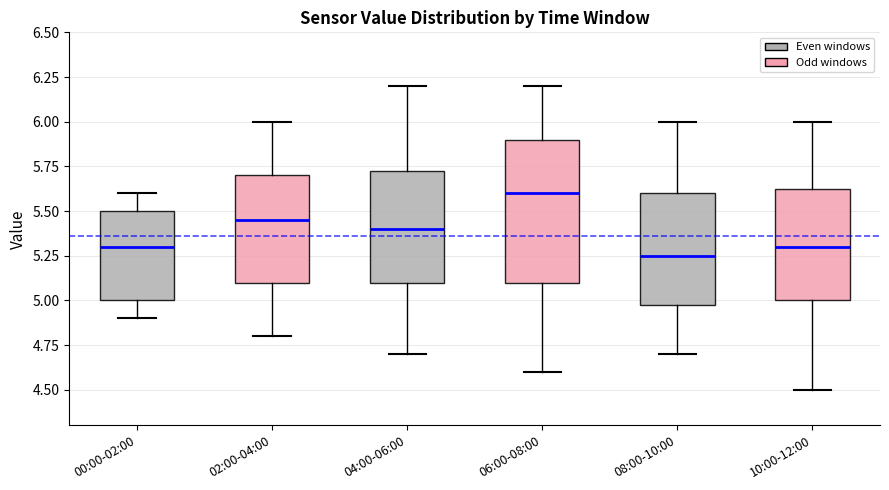

Reading left to right, transcribe this box plot: for each box, give where its median line is, the range the box spans, and where its two whiskers end, as read against the y-axis. The values are not printed on the chart, so give them approximately, as read against the axis.

00:00-02:00: median 5.30, box 5.00 to 5.50, whiskers 4.90 to 5.60
02:00-04:00: median 5.45, box 5.10 to 5.70, whiskers 4.80 to 6.00
04:00-06:00: median 5.40, box 5.10 to 5.75, whiskers 4.70 to 6.20
06:00-08:00: median 5.60, box 5.10 to 5.90, whiskers 4.60 to 6.20
08:00-10:00: median 5.25, box 5.00 to 5.60, whiskers 4.70 to 6.00
10:00-12:00: median 5.30, box 5.00 to 5.65, whiskers 4.50 to 6.00